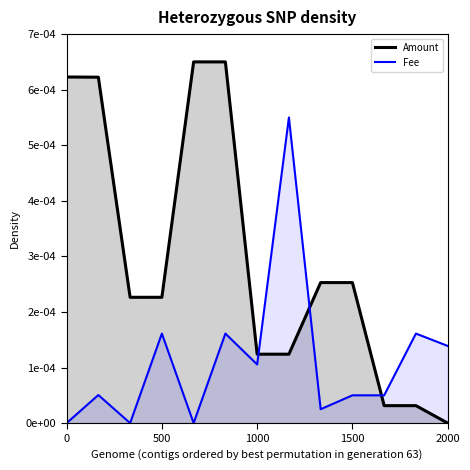

True or false: Amount has more than 1 points higher than both neighbors.

True